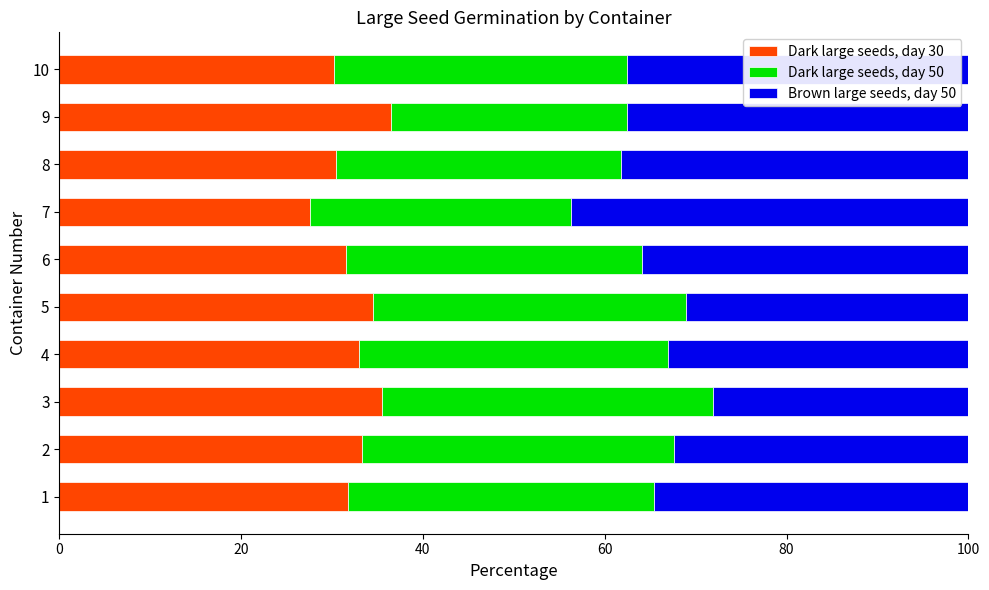

What is the total value across all series at 2?

100.0